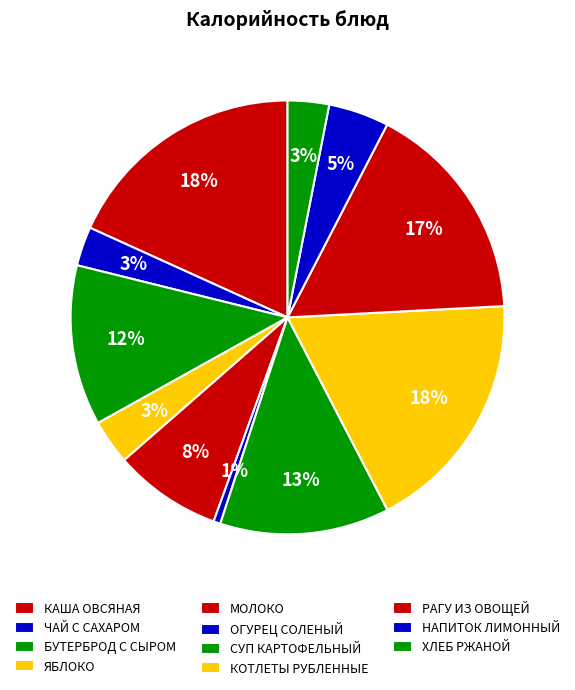

To the nearest percent, what percentage of the pie is ЯБЛОКО?

3%